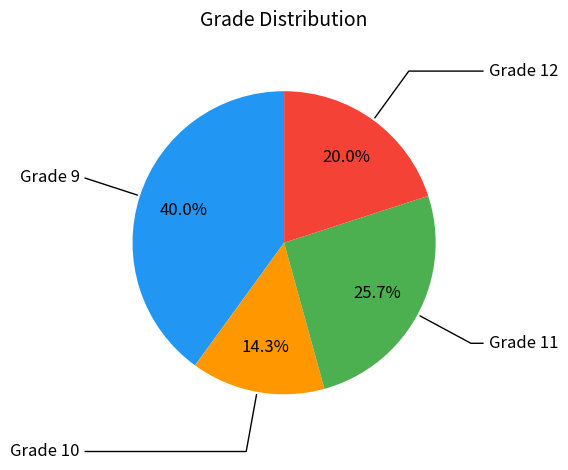

What is the largest slice in the pie chart?

Grade 9